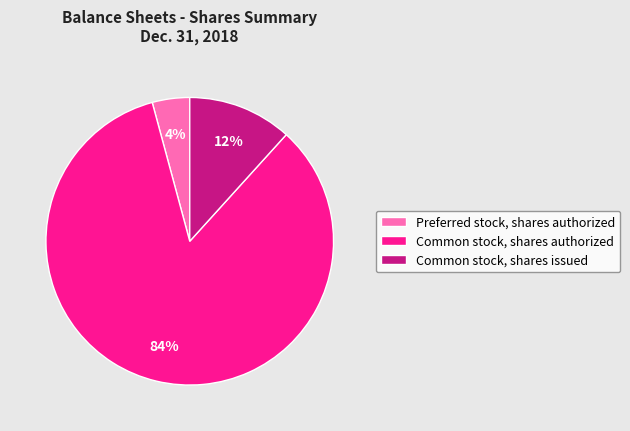

Which slice is the largest?

Common stock, shares authorized